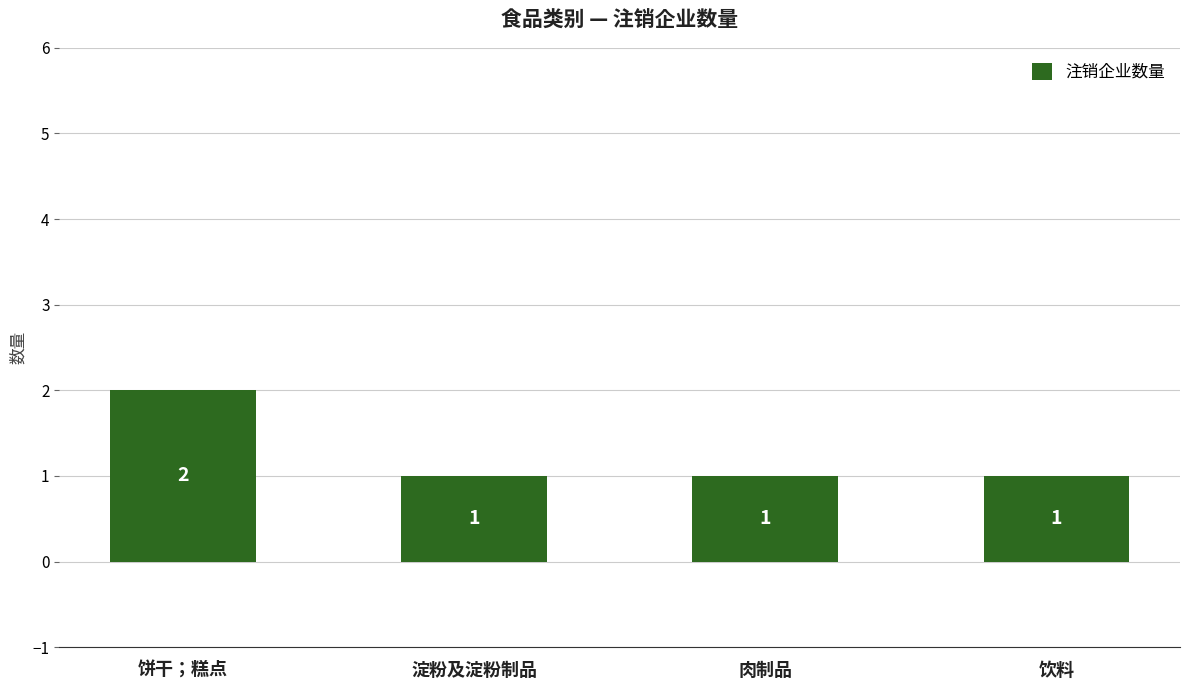

Reading left to right, transcribe all the data shown in this chart.

饼干；糕点=2	淀粉及淀粉制品=1	肉制品=1	饮料=1